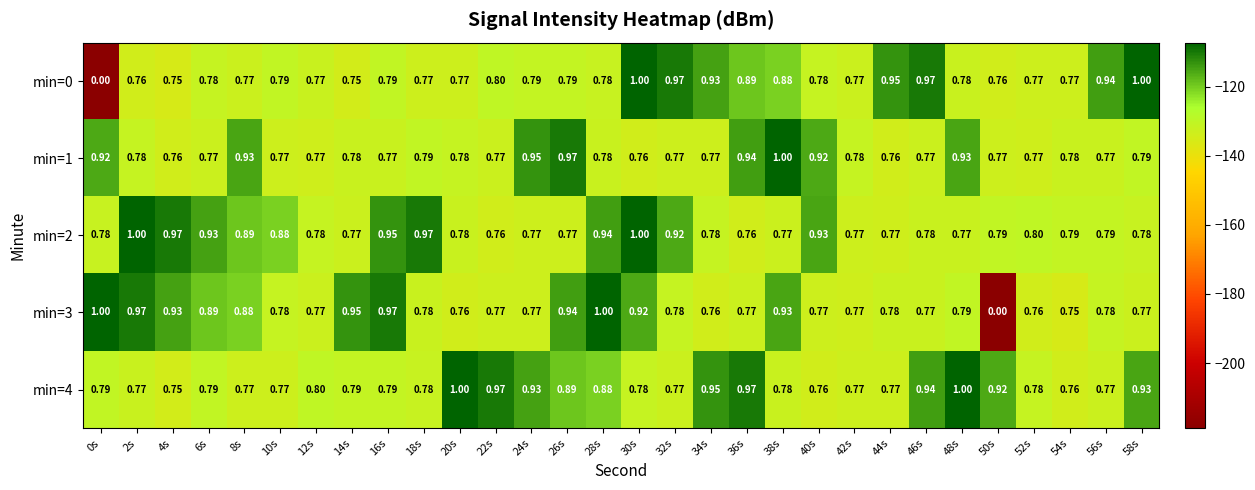

Which series changed the most between 34s and 38s?

min=1